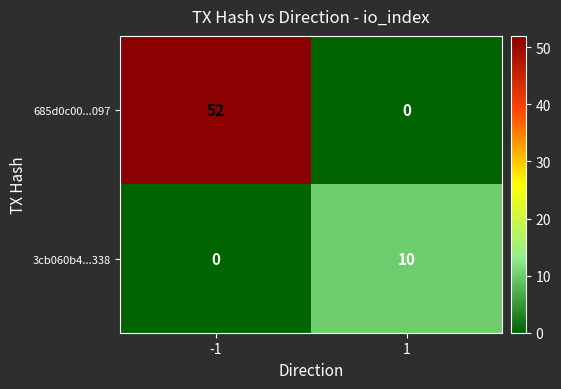

What is the sum of the 685d0c00...097 values at 1 and -1?

52